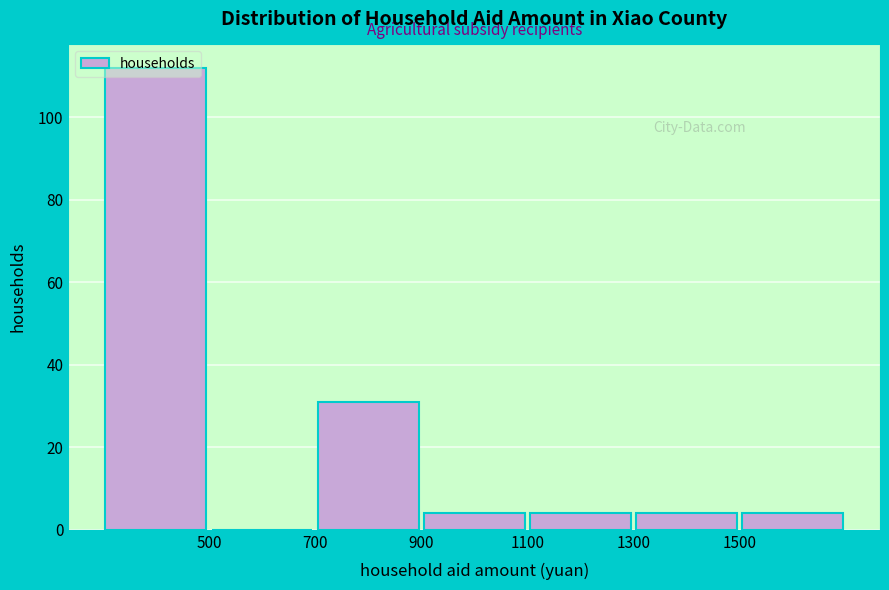

How tall is the bar that spans 900 to 1100 on the x-axis? The values are not printed on the chart, so give them approximately, as read against the axis.

4